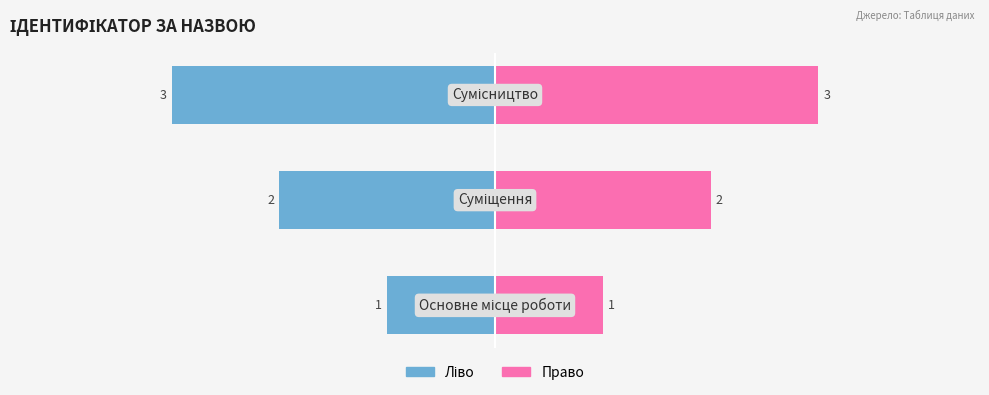

What is the difference between the maximum and minimum values in the Ліво series?

2